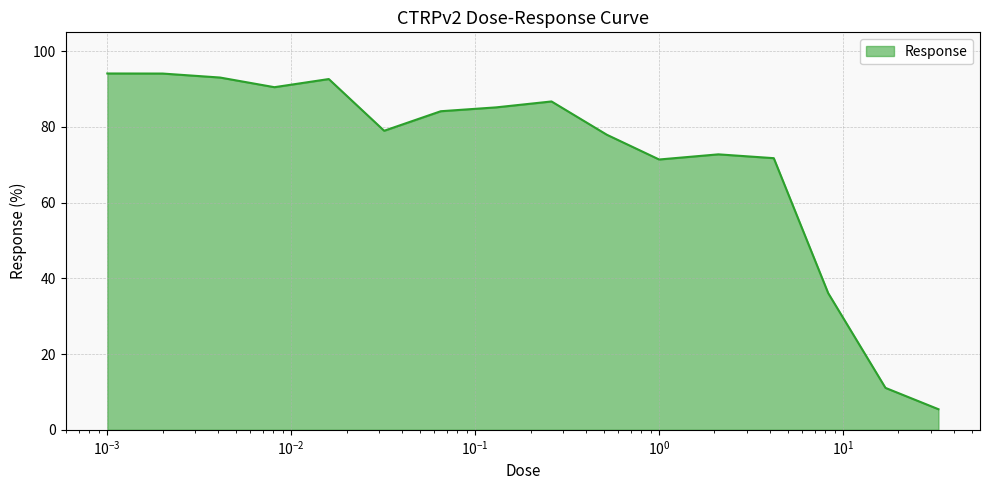

What is the difference between the maximum and minimum values?

88.7